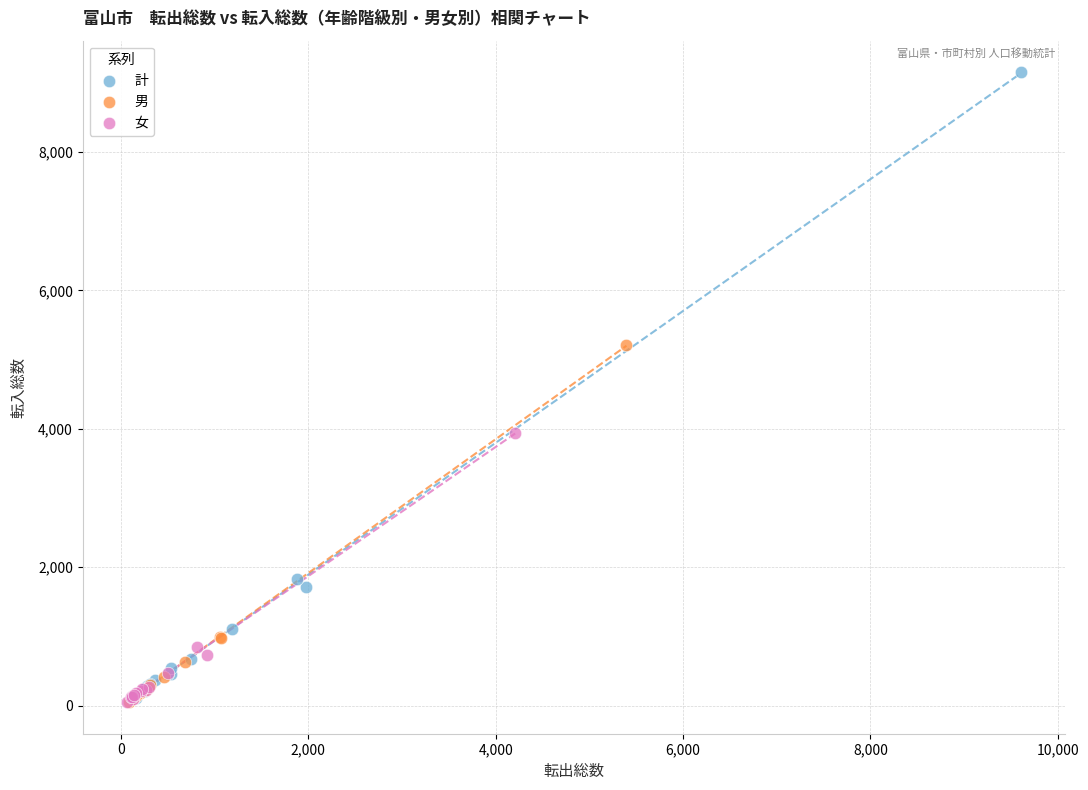

Which series reaches the maximum Y coordinate?

計